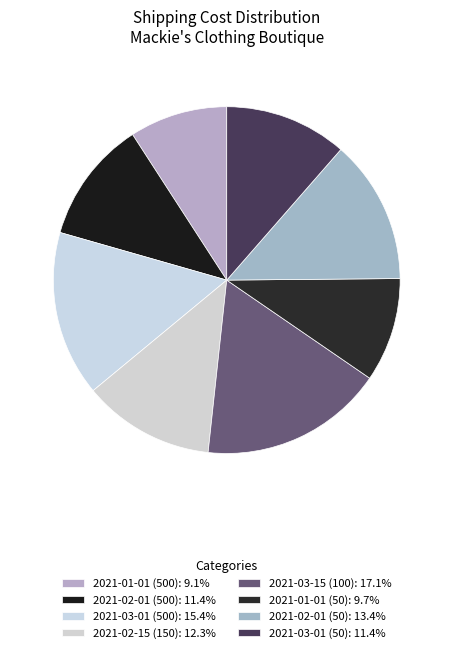

To the nearest percent, what is the difference between the 2021-01-01 (50) and 2021-03-01 (500) slice percentages?

6%